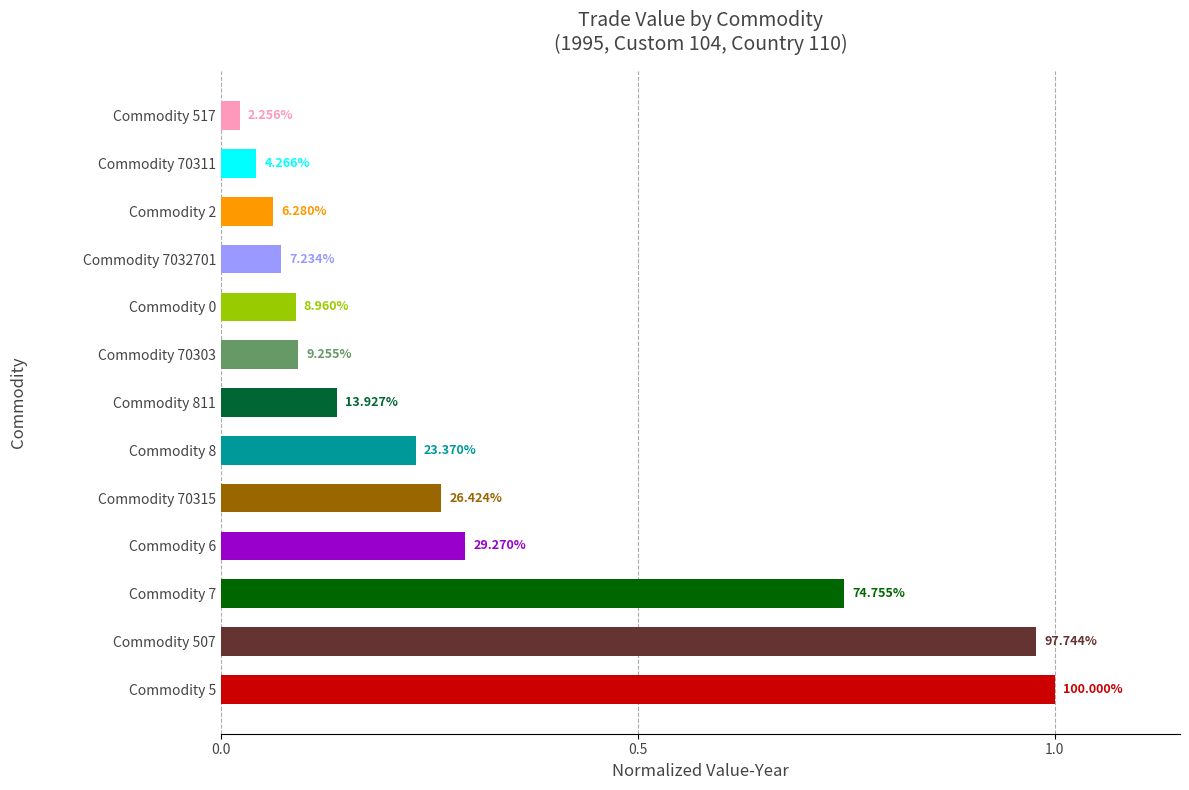

How many bars are there in total?

13